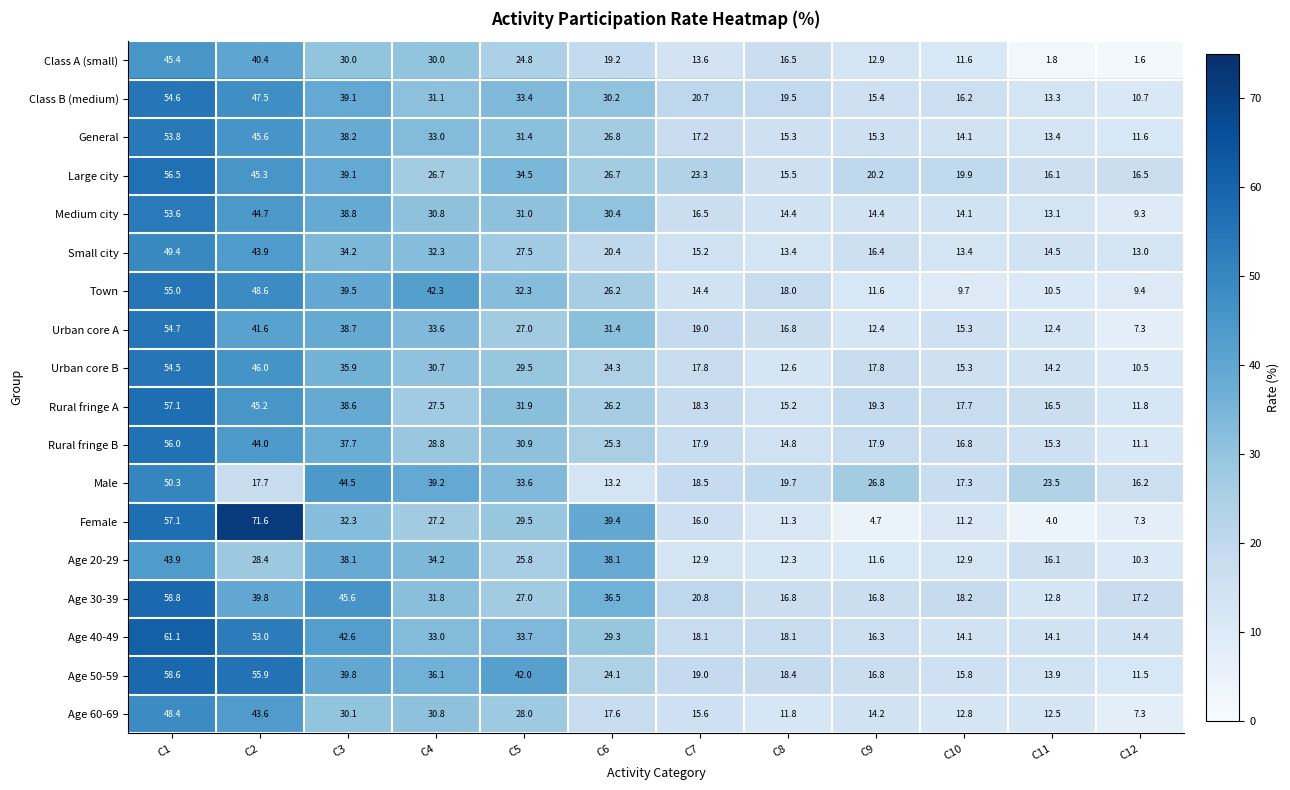

Where does the Age 30-39 series first go above 27?

C1